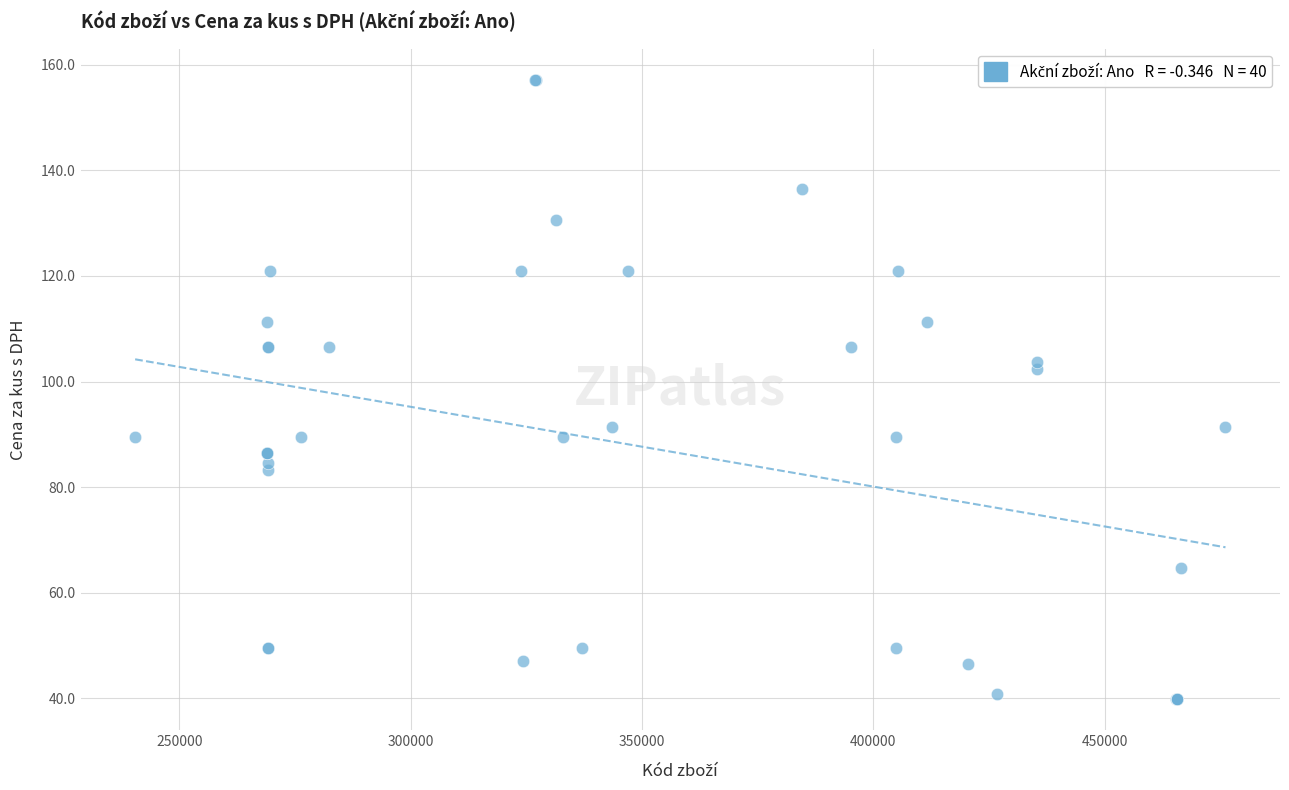

What Y value in the scatter plot is closest to 98?

102.4